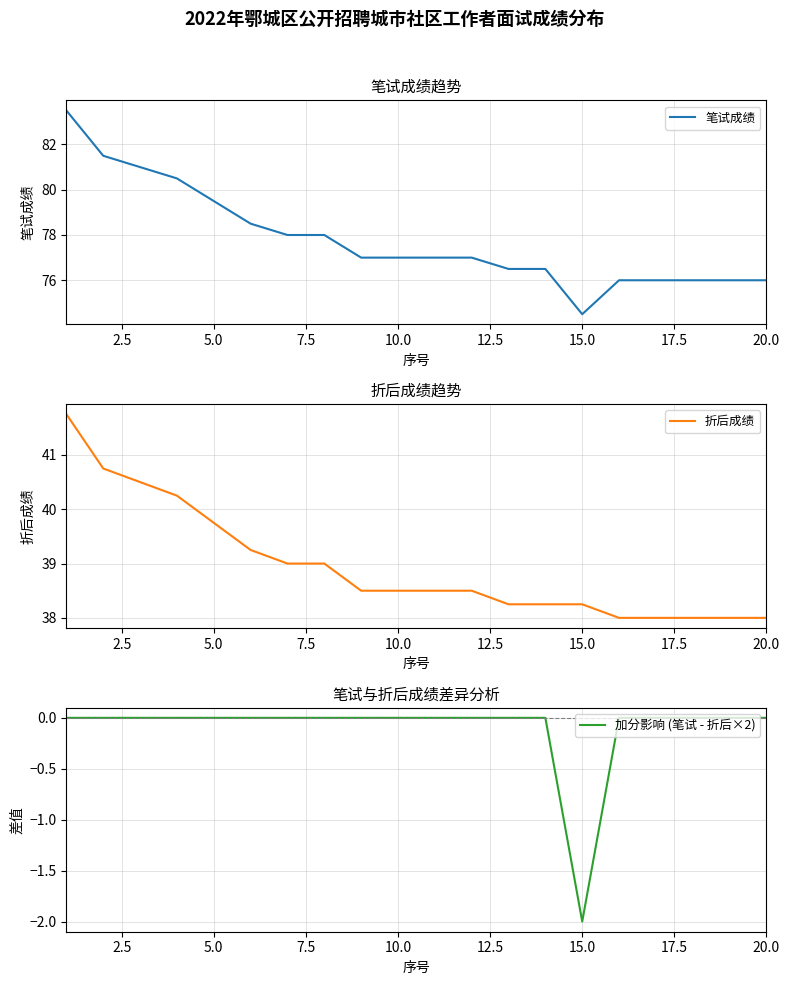

How many data points in 加分影响 (笔试 - 折后×2) are less than 0?

1